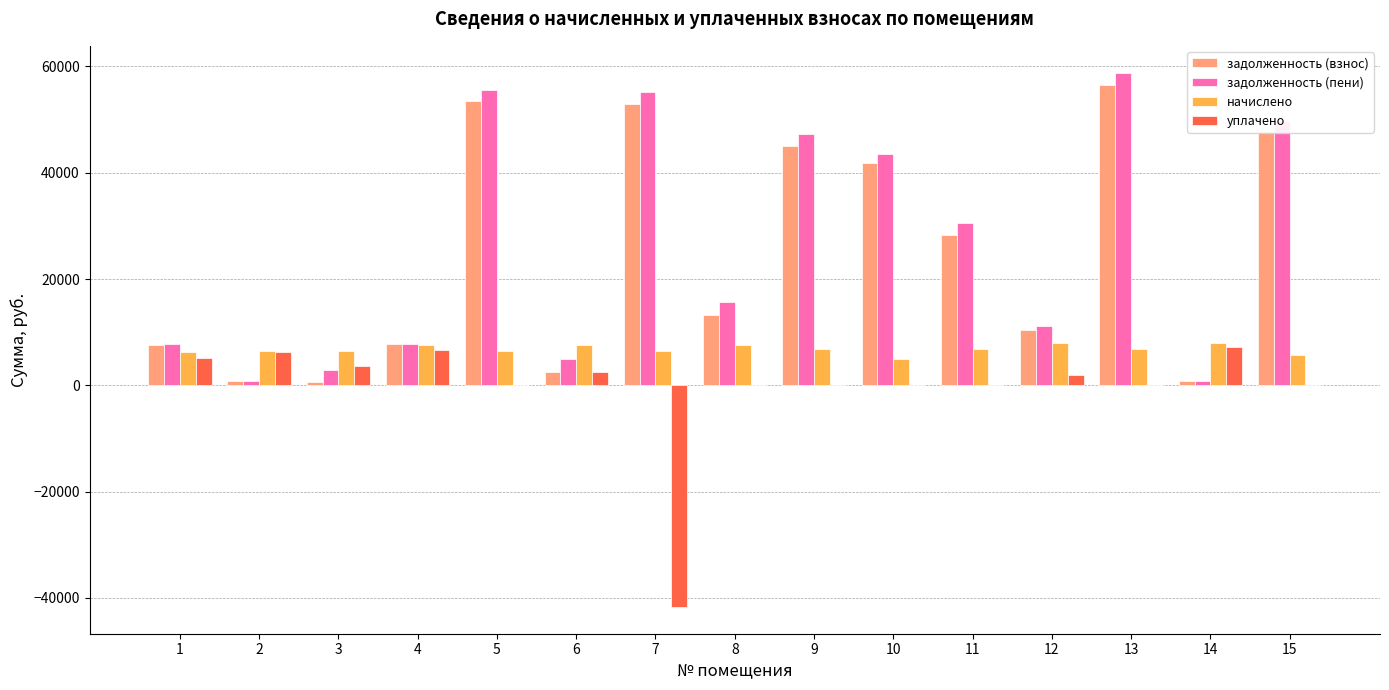

What is the sum of the задолженность (пени) values at 9 and 8?

63083.1